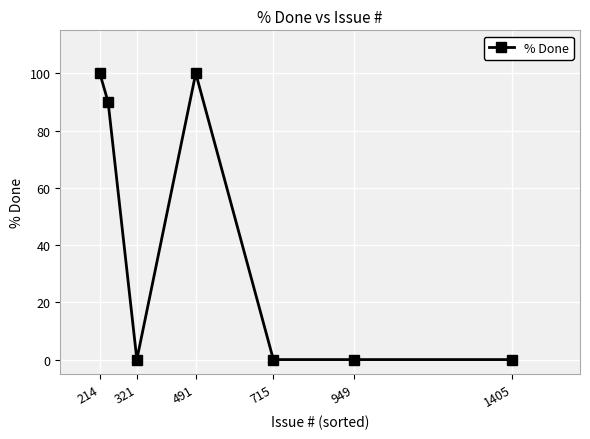

What is the maximum value shown in the chart?

100